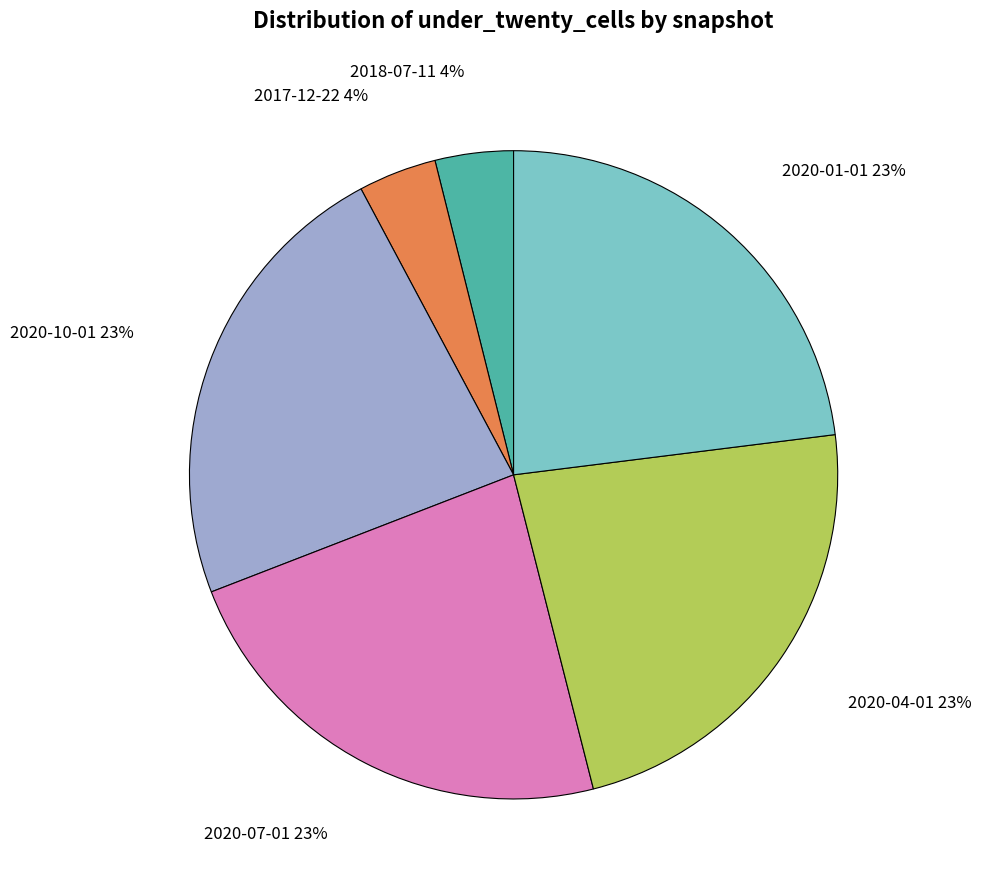

How many segments does this pie chart have?

6